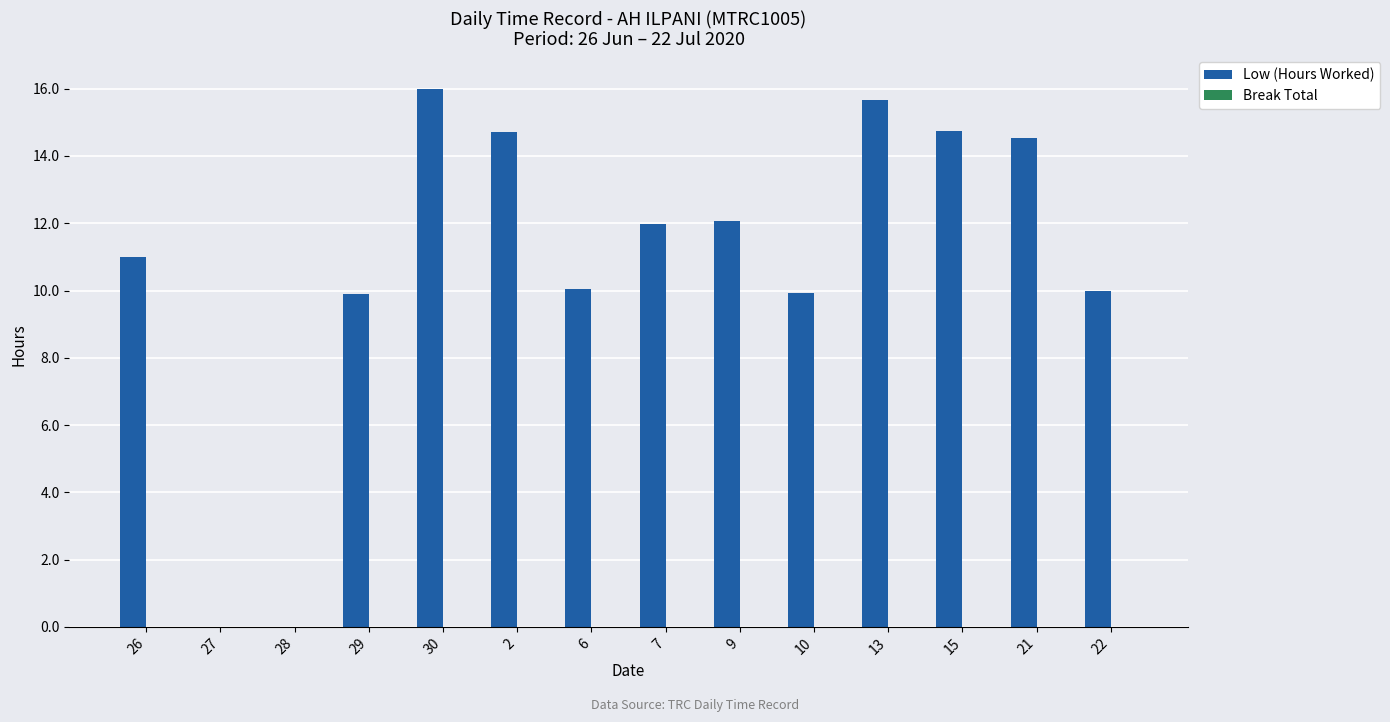

What is the ratio of the value at 21 to the value at 26?

1.3